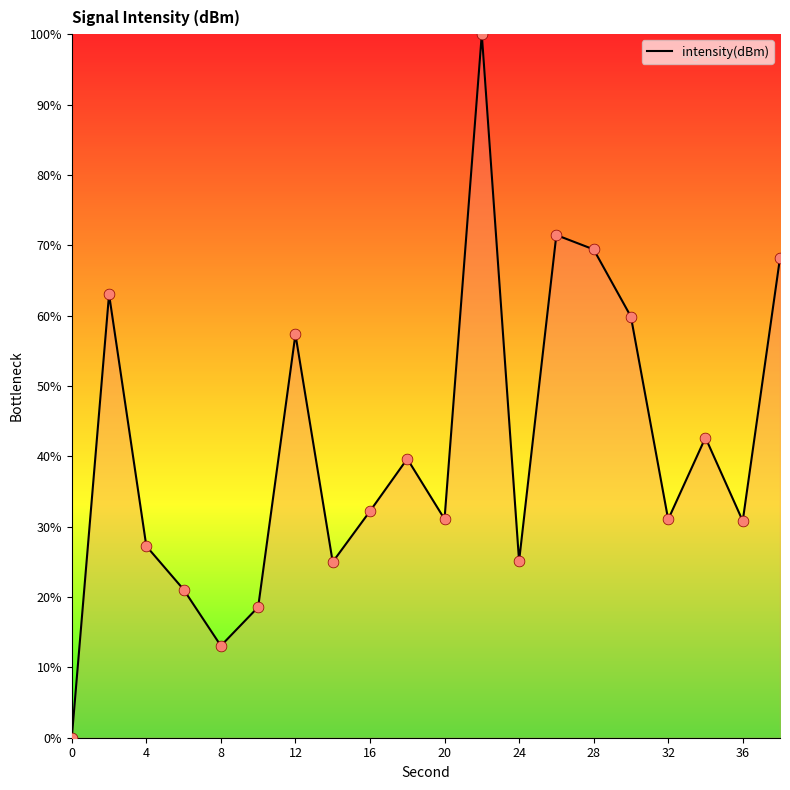

What is the difference between the maximum and minimum values?

100.0